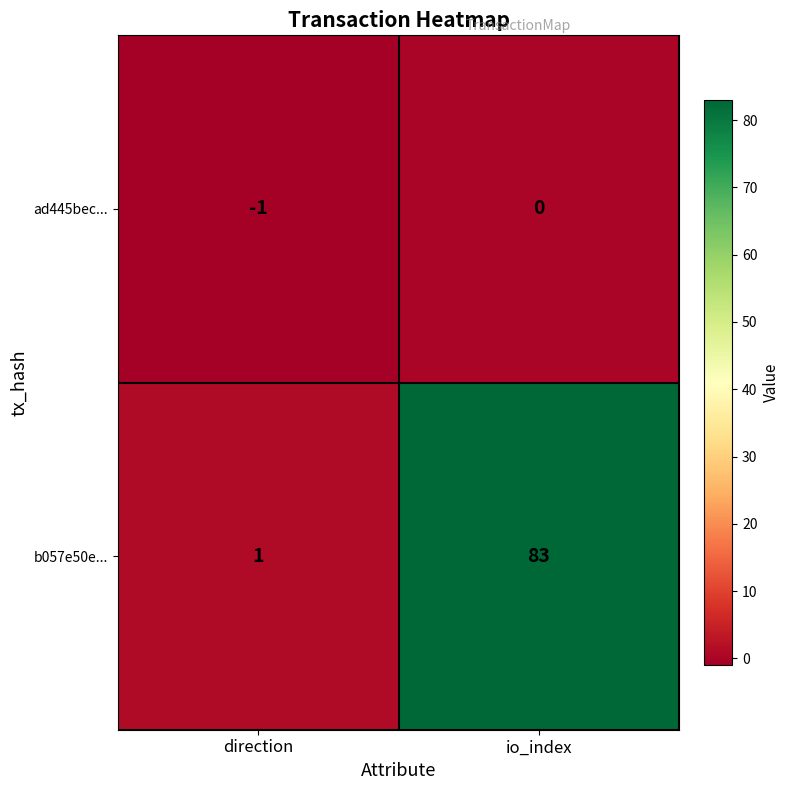

Rank the series at io_index from highest to lowest value.

b057e50e..., ad445bec...